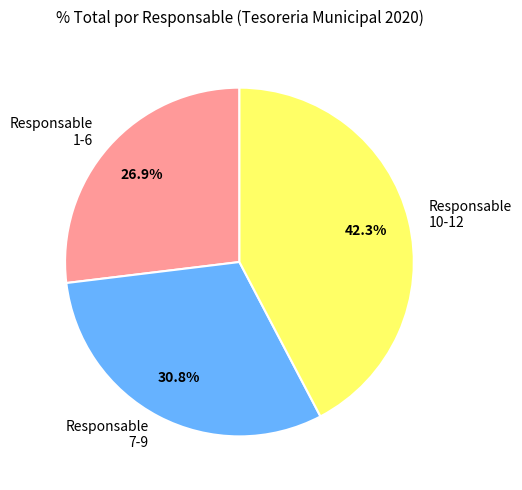

Which has a higher value, Responsable 1-6 or Responsable 10-12?

Responsable 10-12